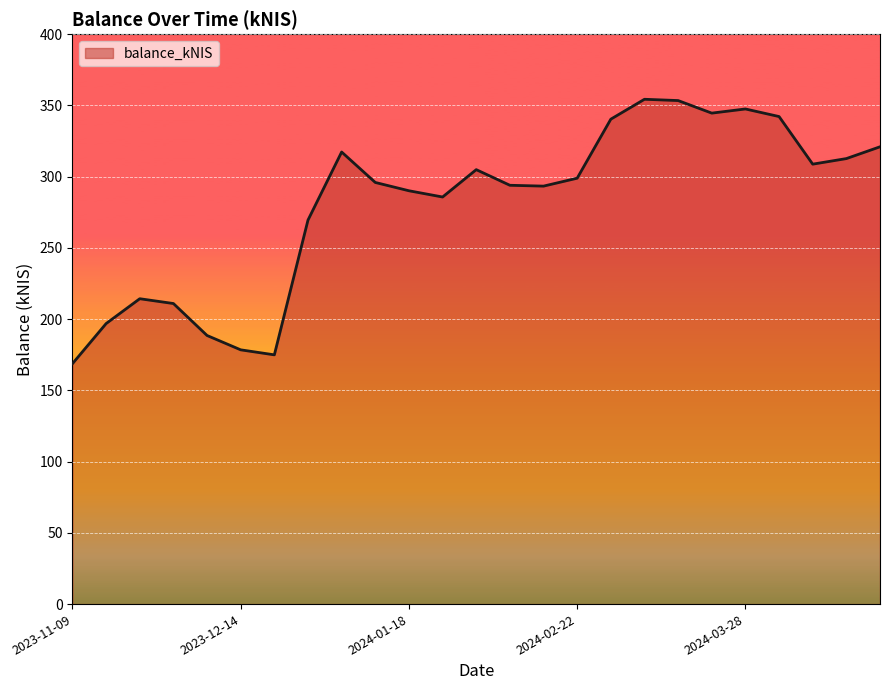

What is the greatest value displayed?

354.3